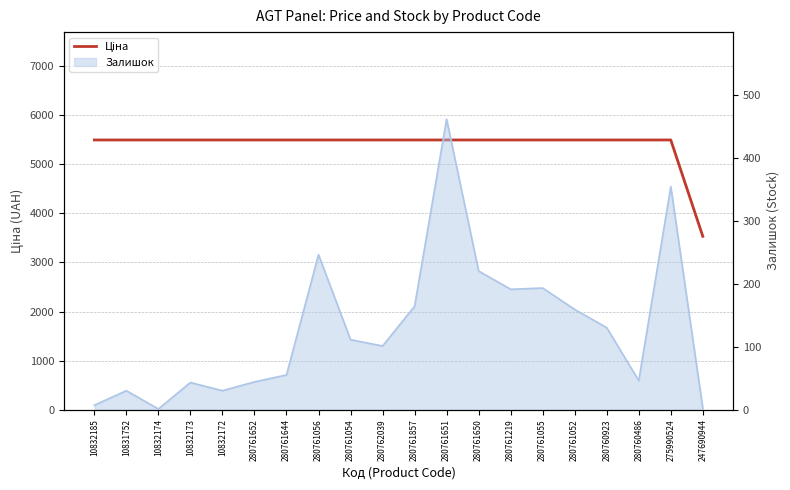

What value does the data have at 10832174?

5497.3